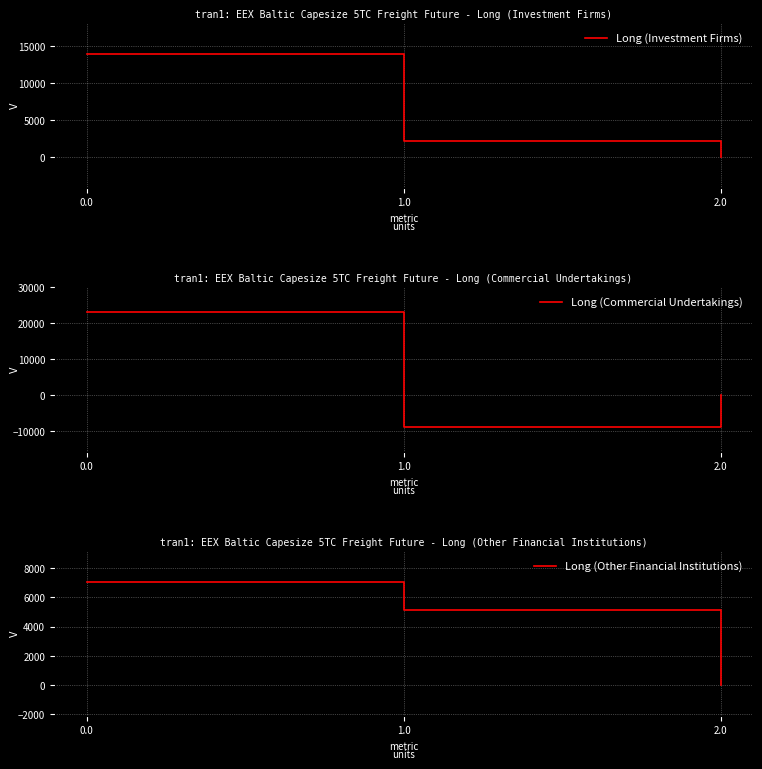

What is the sum of the Long (Investment Firms) values at 2.0 and 0.0?

14018.1